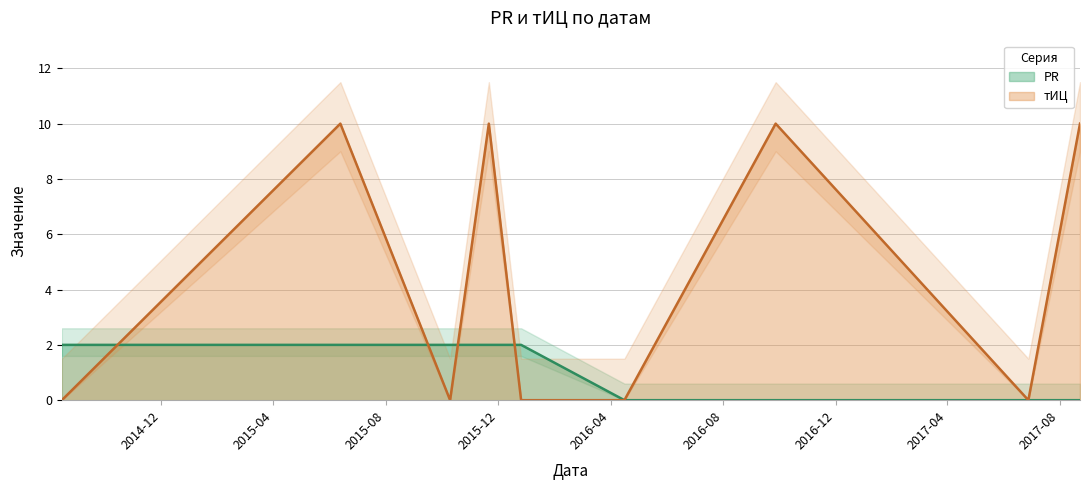

True or false: PR has more than 1 interior local peaks.

False